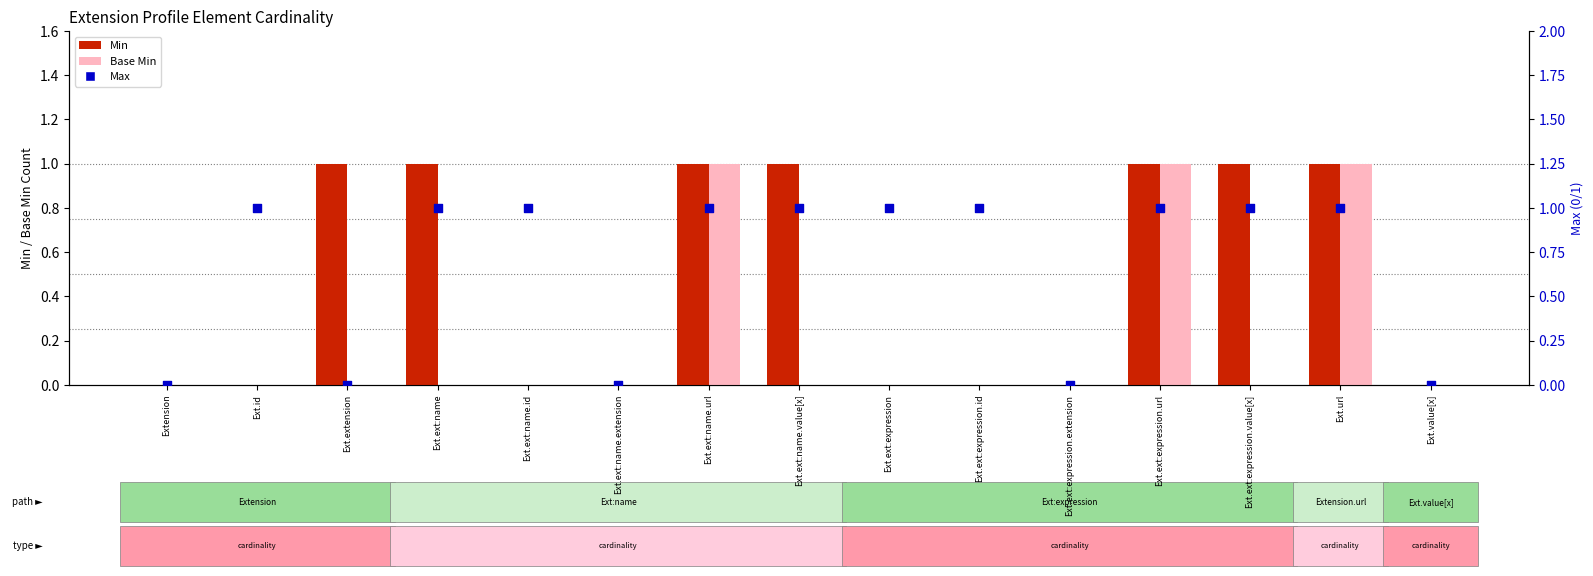

Which series has the largest Y range (max minus min)?

Min